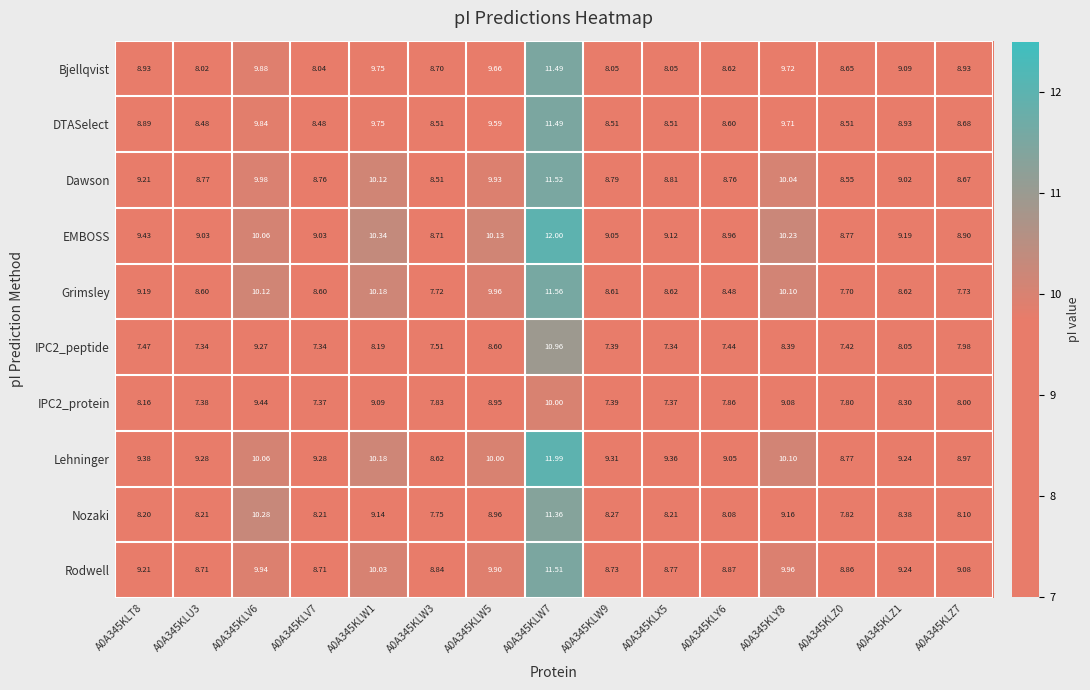

What is the total value across all series at A0A345KLW3?

82.7